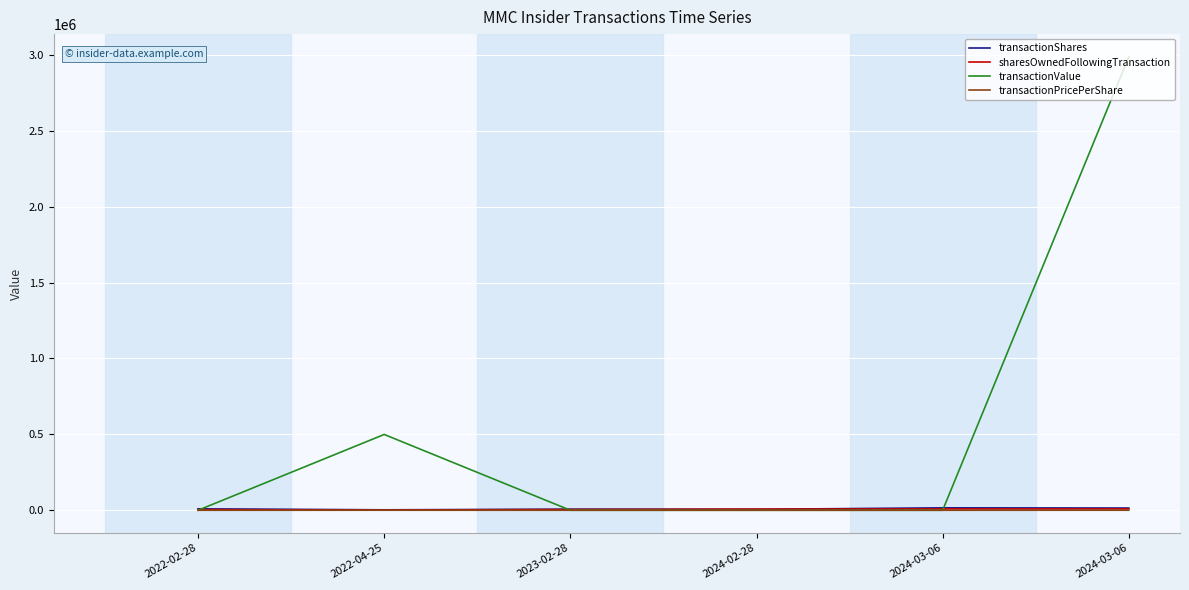

True or false: transactionPricePerShare has a value of 0.0 at 2024-02-28.

True